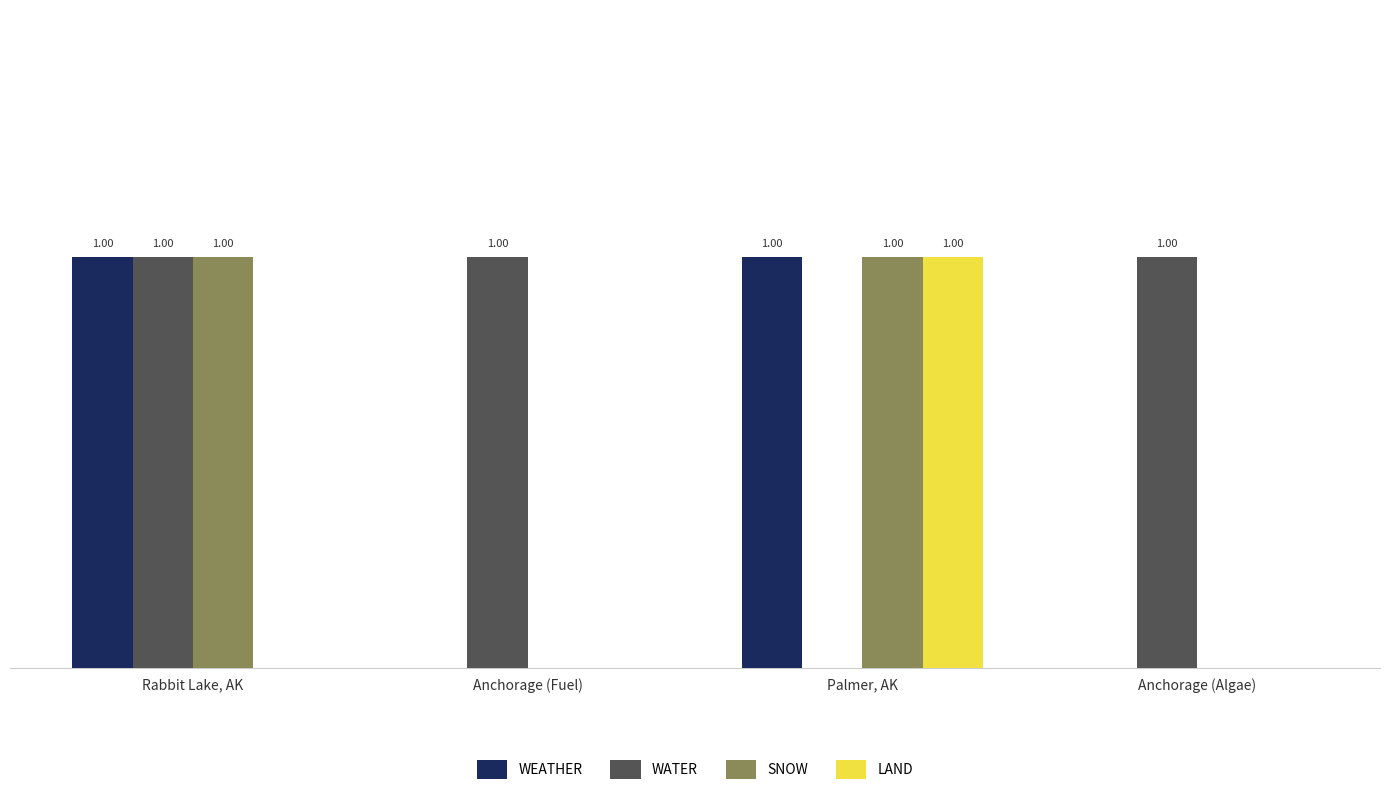

Which category has the highest value in the LAND series?

Palmer, AK